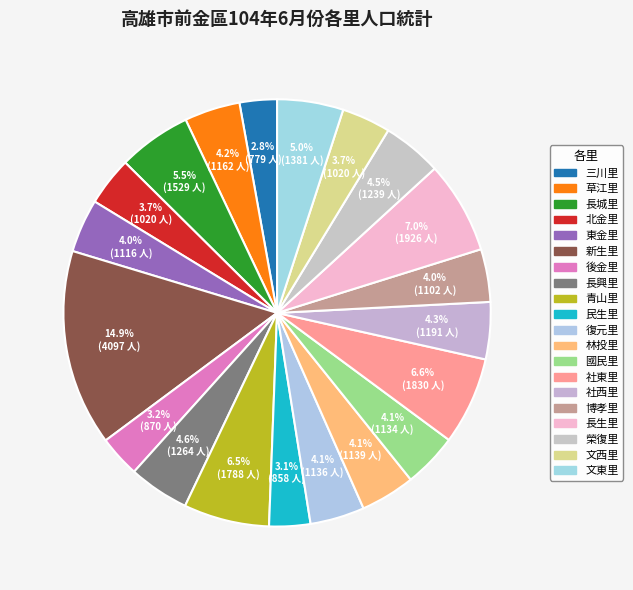

To the nearest percent, what portion does 社西里 represent?

4%